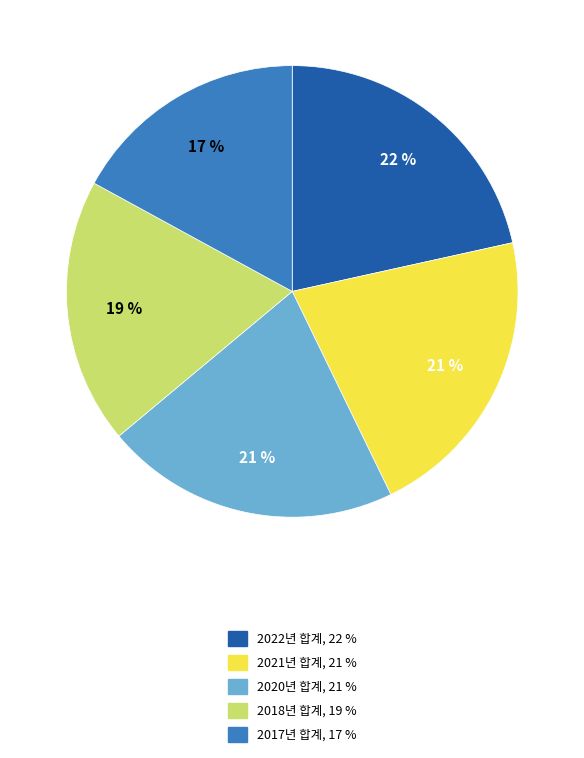

Is there any slice that represents more than half of the pie?

No